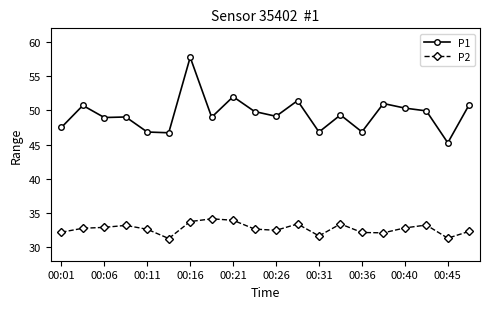

What is the difference between the second highest and second lowest values in the P2 series?

2.6